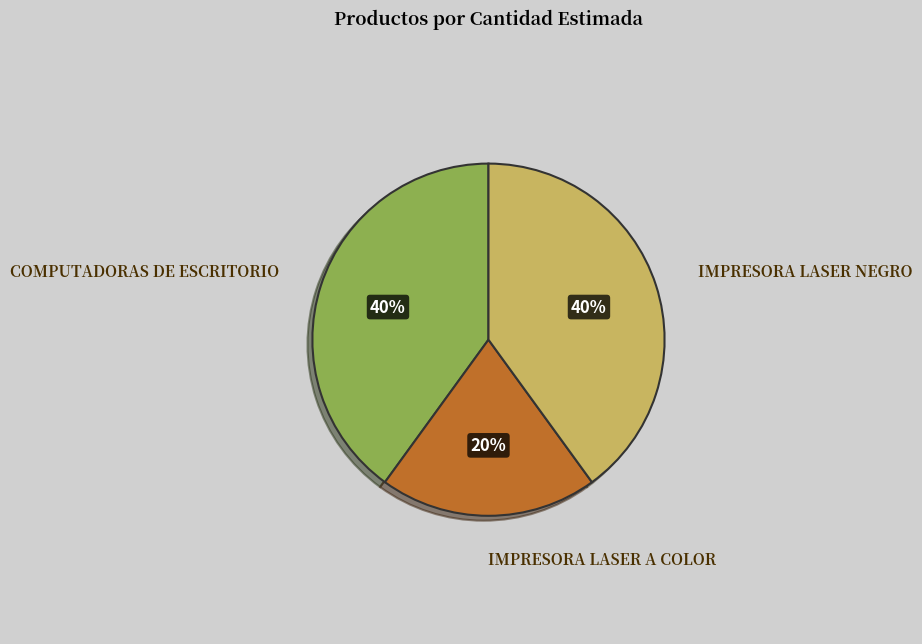

To the nearest percent, what is the difference between the largest and smallest slice percentages?

20%